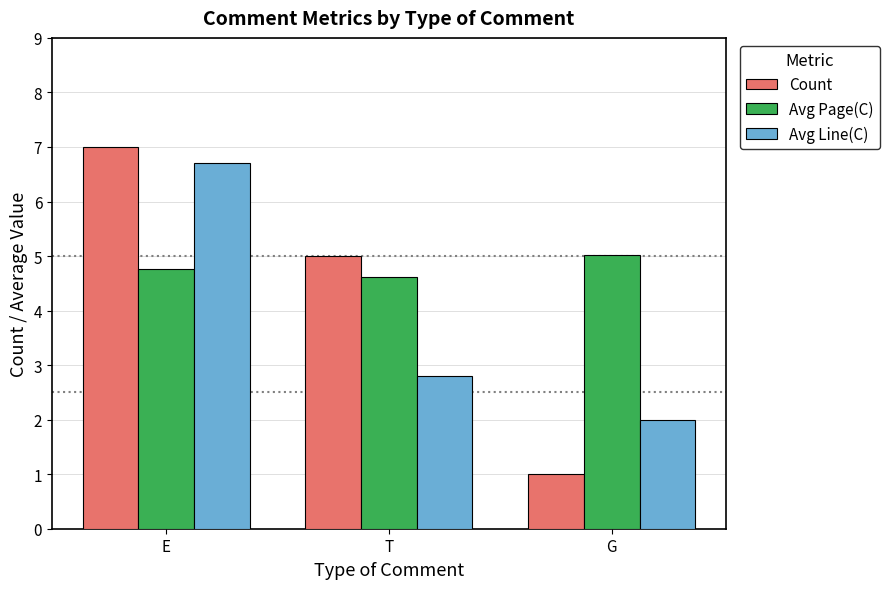

The value of Avg Line(C) at E is 6.7. True or false?

True